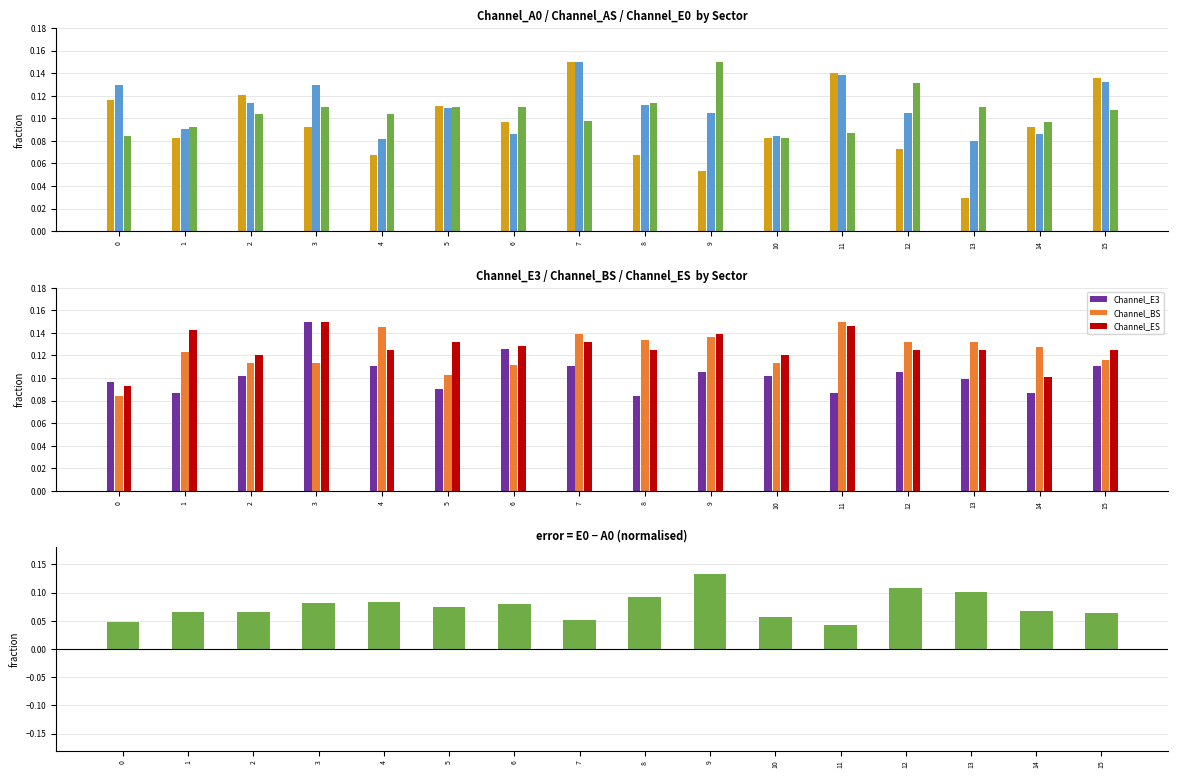

At which label is Channel_E3 closest to 0?

8